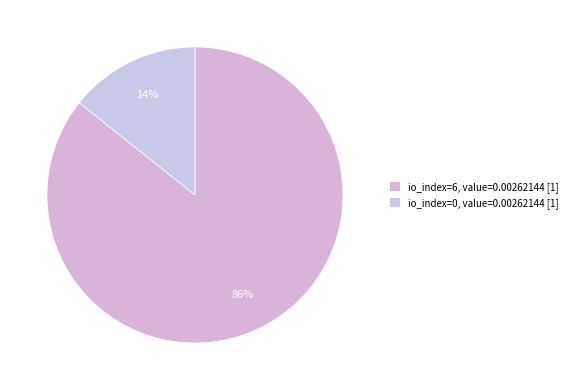

Count the number of slices in the pie.

2